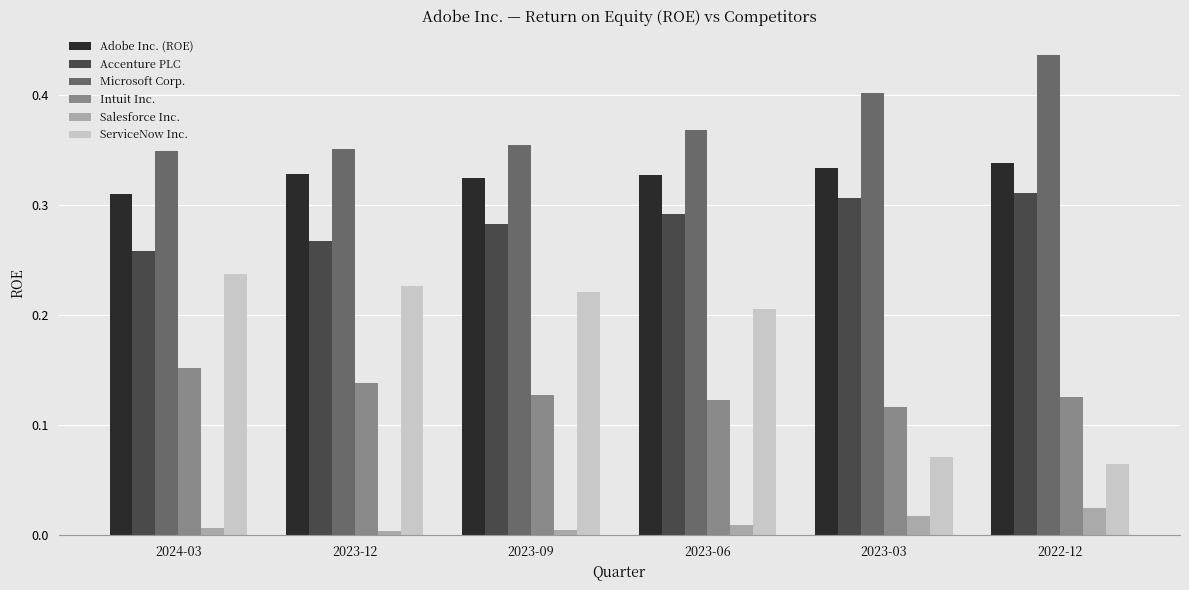

Is it true that Adobe Inc. (ROE) equals 0.4 at 2024-03?

False